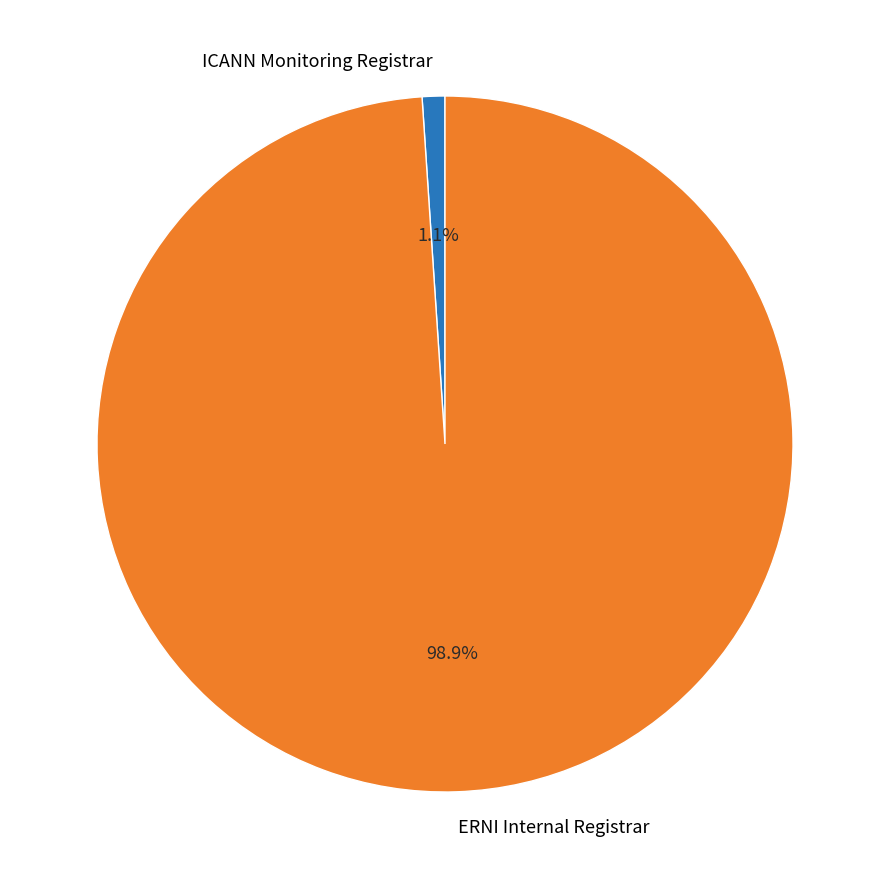

Which category has the biggest portion of the pie?

ERNI Internal Registrar